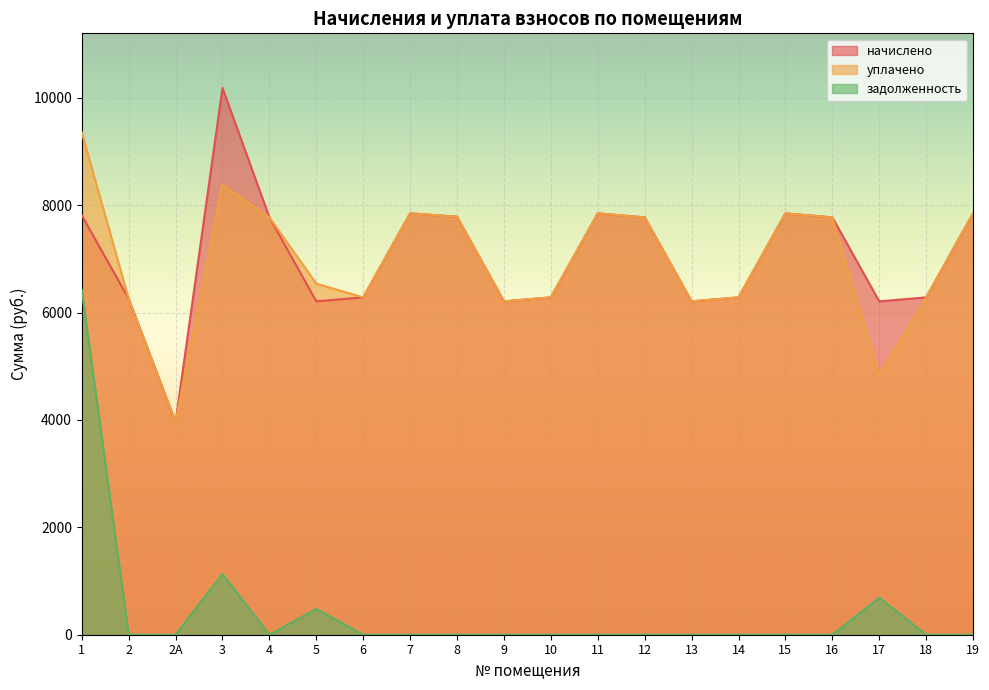

List the series in order of their peak value, highest first.

начислено, уплачено, задолженность